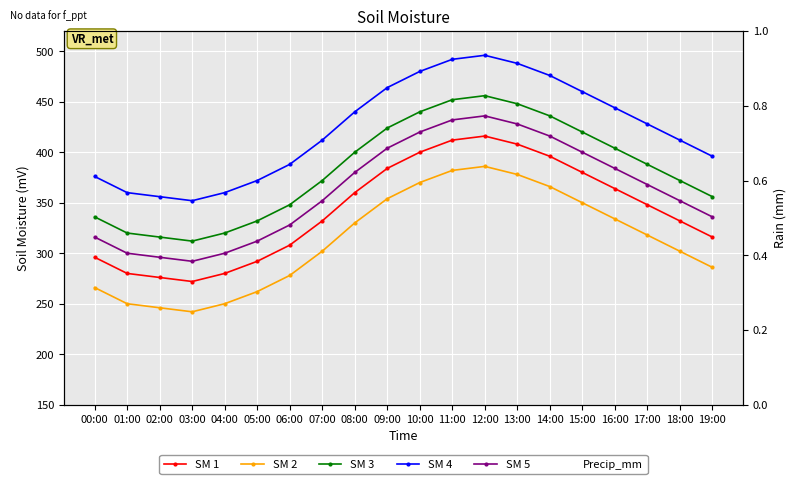

Reading left to right, list all the values displayed in this chart.

SM 1: 296.0	280.0	276.0	272.0	280.0	292.0	308.0	332.0	360.0	384.0	400.0	412.0	416.0	408.0	396.0	380.0	364.0	348.0	332.0	316.0
SM 3: 336.0	320.0	316.0	312.0	320.0	332.0	348.0	372.0	400.0	424.0	440.0	452.0	456.0	448.0	436.0	420.0	404.0	388.0	372.0	356.0
SM 4: 376.0	360.0	356.0	352.0	360.0	372.0	388.0	412.0	440.0	464.0	480.0	492.0	496.0	488.0	476.0	460.0	444.0	428.0	412.0	396.0
SM 5: 316.0	300.0	296.0	292.0	300.0	312.0	328.0	352.0	380.0	404.0	420.0	432.0	436.0	428.0	416.0	400.0	384.0	368.0	352.0	336.0
SM 2: 266.0	250.0	246.0	242.0	250.0	262.0	278.0	302.0	330.0	354.0	370.0	382.0	386.0	378.0	366.0	350.0	334.0	318.0	302.0	286.0
Precip_mm: 1.0	1.0	1.0	1.0	1.0	1.0	1.0	1.0	1.0	1.0	1.0	1.0	1.0	1.0	1.0	1.0	1.0	1.0	1.0	1.0